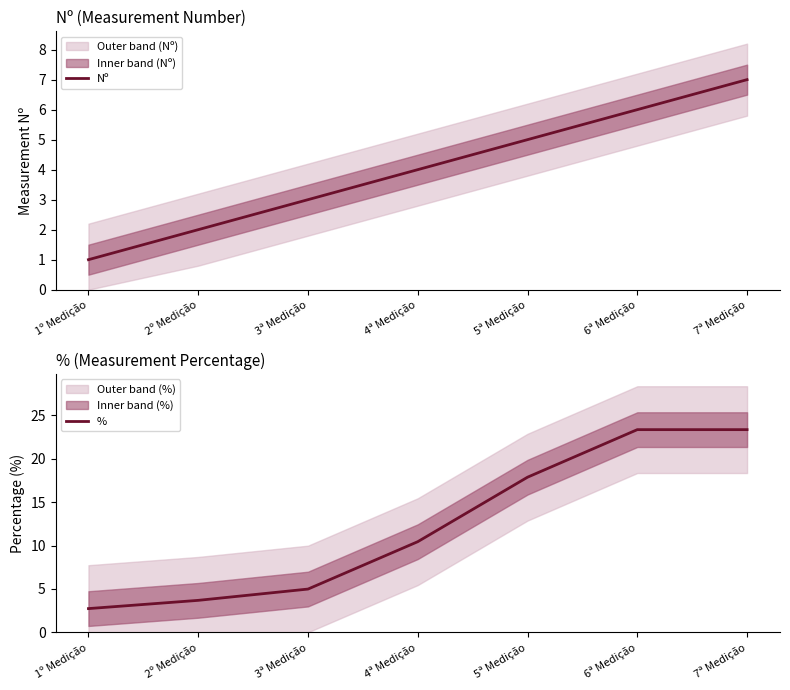

Where is % nearest to the value 13?

4ª Medição